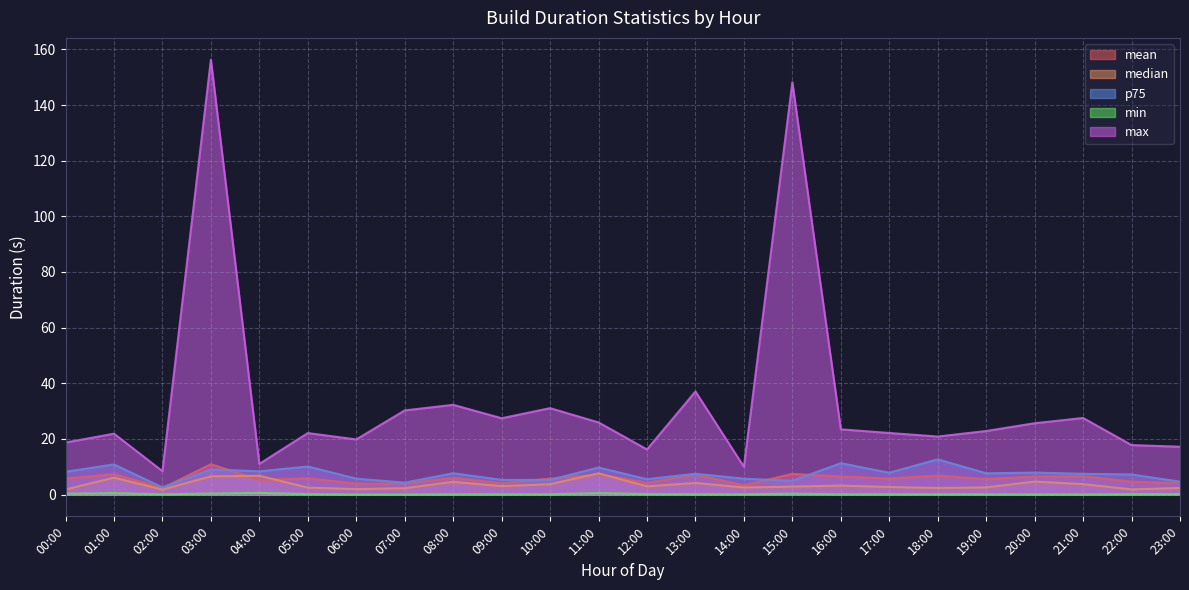

Where is mean nearest to the value 6?

08:00